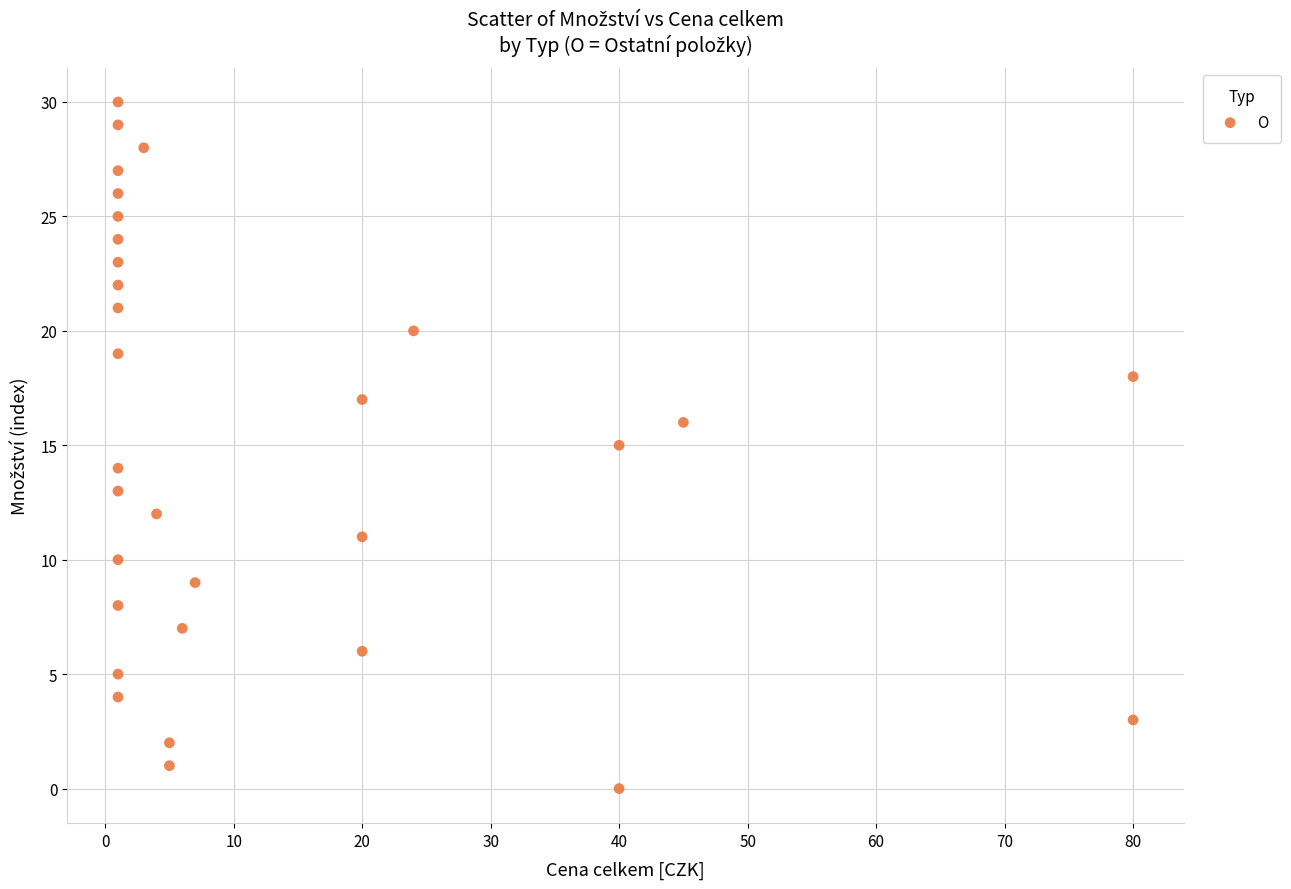

What is the range of Y values (max minus min)?

30